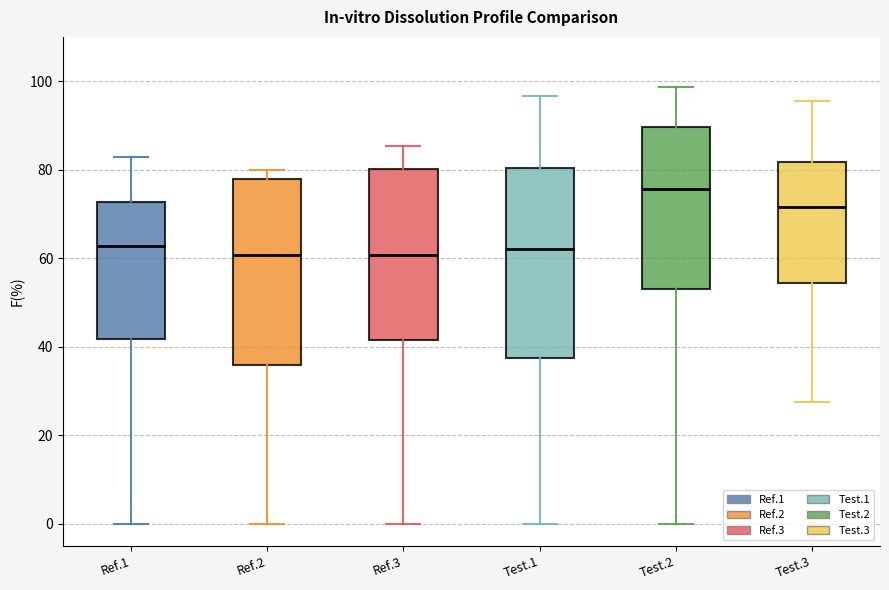

Reading left to right, transcribe this box plot: for each box, give where its median line is, the range the box spans, and where its two whiskers end, as read against the y-axis. The values are not printed on the chart, so give them approximately, as read against the axis.

Ref.1: median 62, box 42 to 72, whiskers 0 to 82
Ref.2: median 60, box 36 to 78, whiskers 0 to 80
Ref.3: median 60, box 42 to 80, whiskers 0 to 86
Test.1: median 62, box 38 to 80, whiskers 0 to 96
Test.2: median 76, box 52 to 90, whiskers 0 to 98
Test.3: median 72, box 54 to 82, whiskers 28 to 96